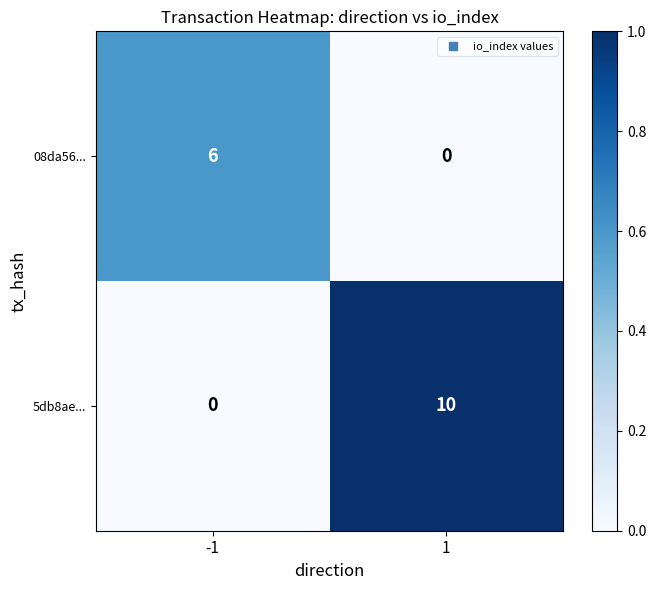

Which series has the largest total across all categories?

5db8ae...